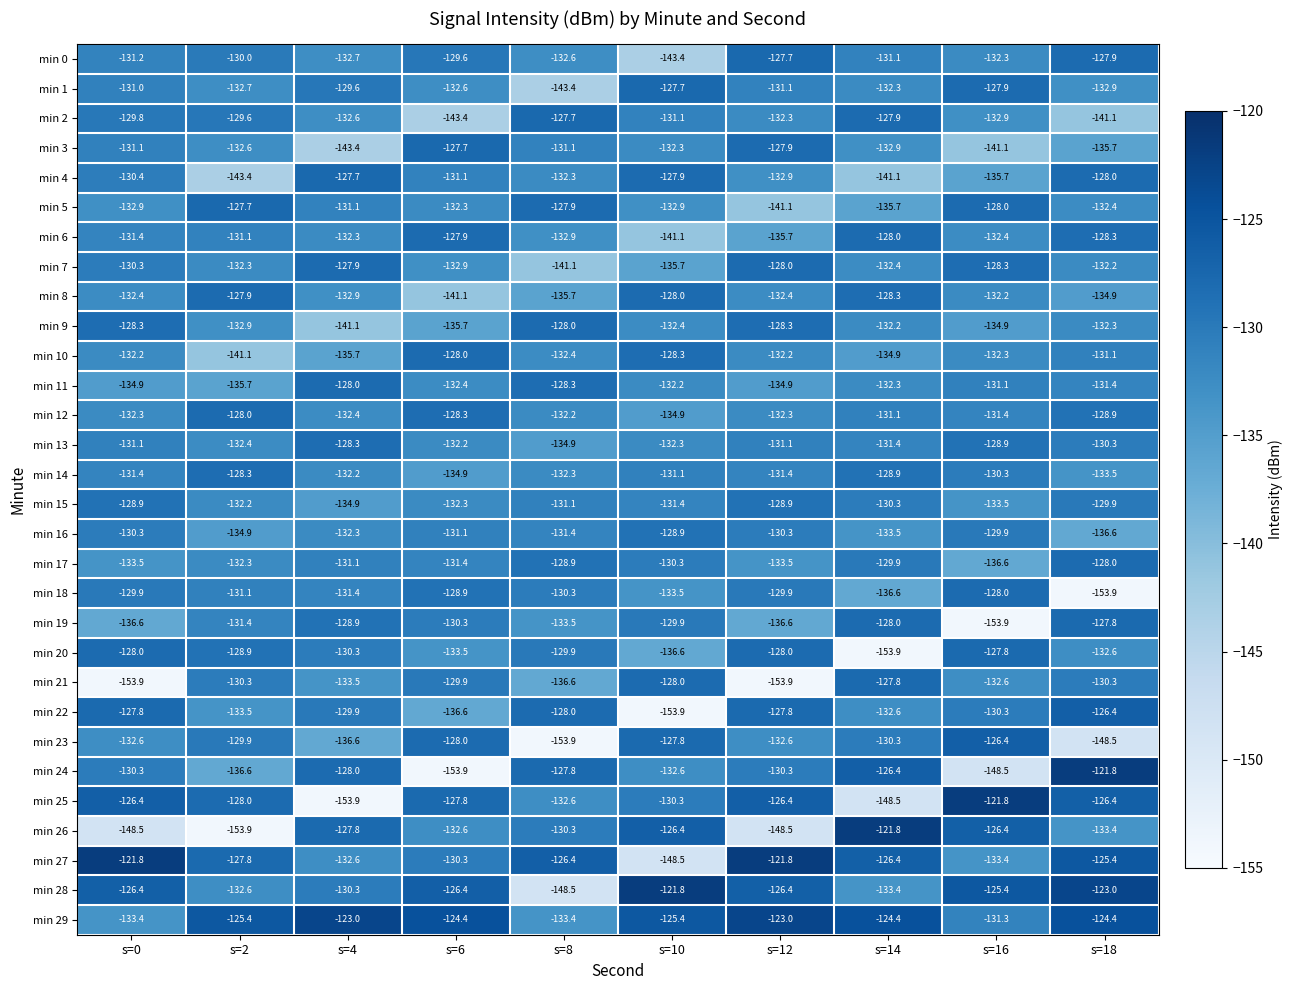

Is the value of min 1 at s=16 greater than the value of min 16 at s=8?

Yes